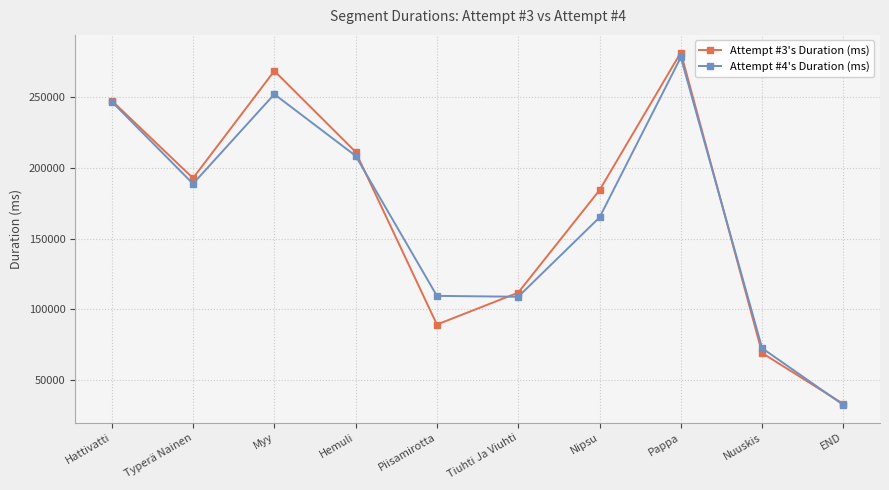

What position from the left is Tiuhti Ja Viuhti?

6